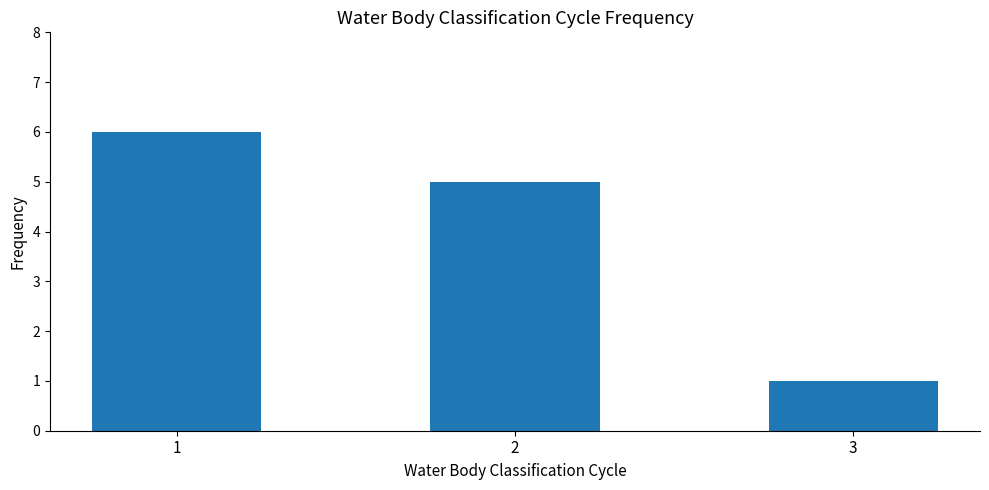

Rank the categories by value from lowest to highest.

3, 2, 1